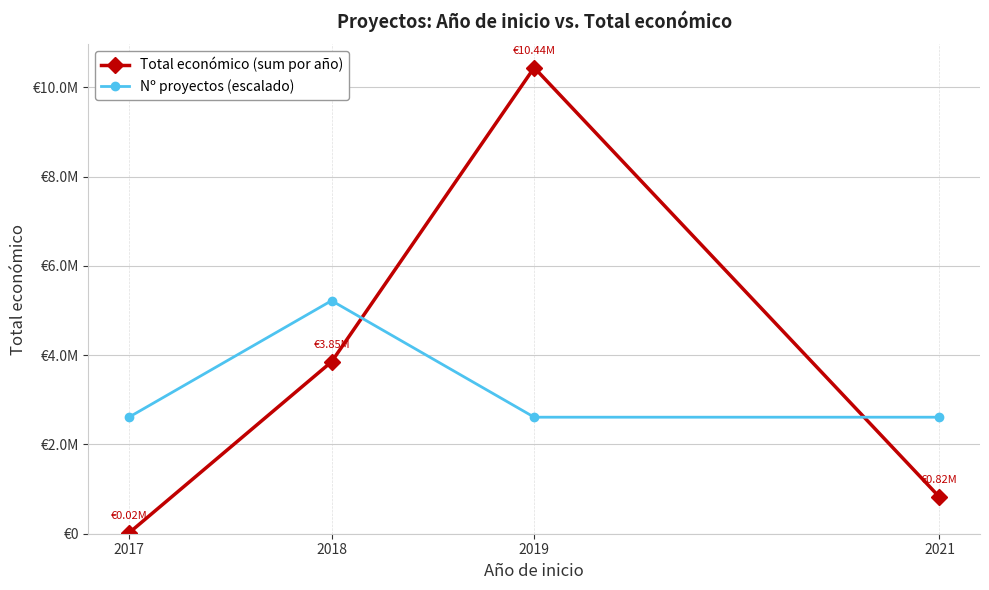

The Nº proyectos (escalado) series shows 3880889.0 at 2019. True or false?

False